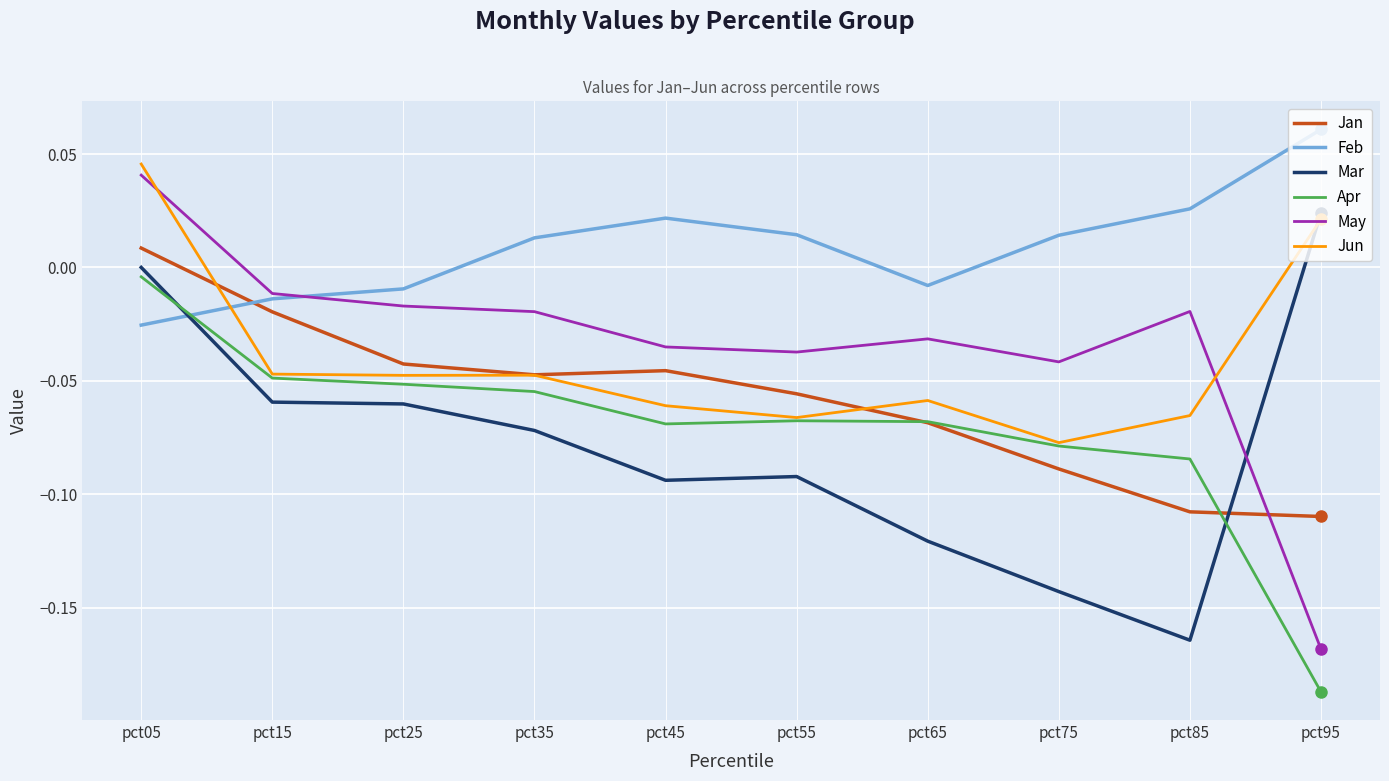

At which category does the chart reach its minimum across all series?

pct95